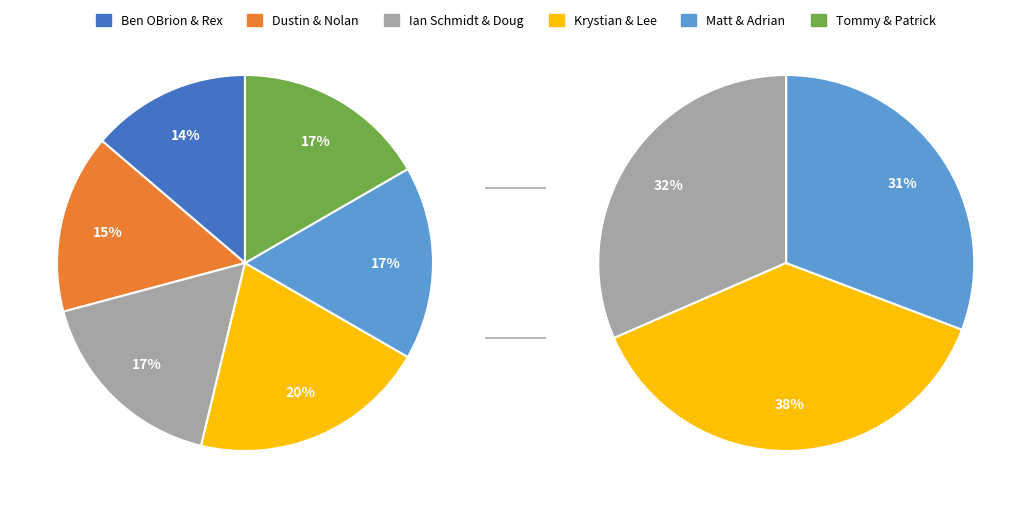

Approximately how many times larger is the value at Matt & Adrian compared to Ben OBrion & Rex?

1.2